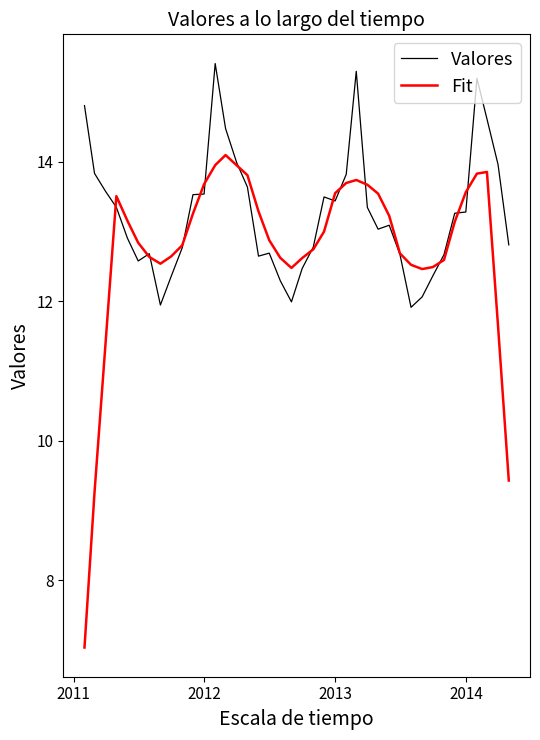

List the series in order of their overall mean, highest first.

Valores, Fit